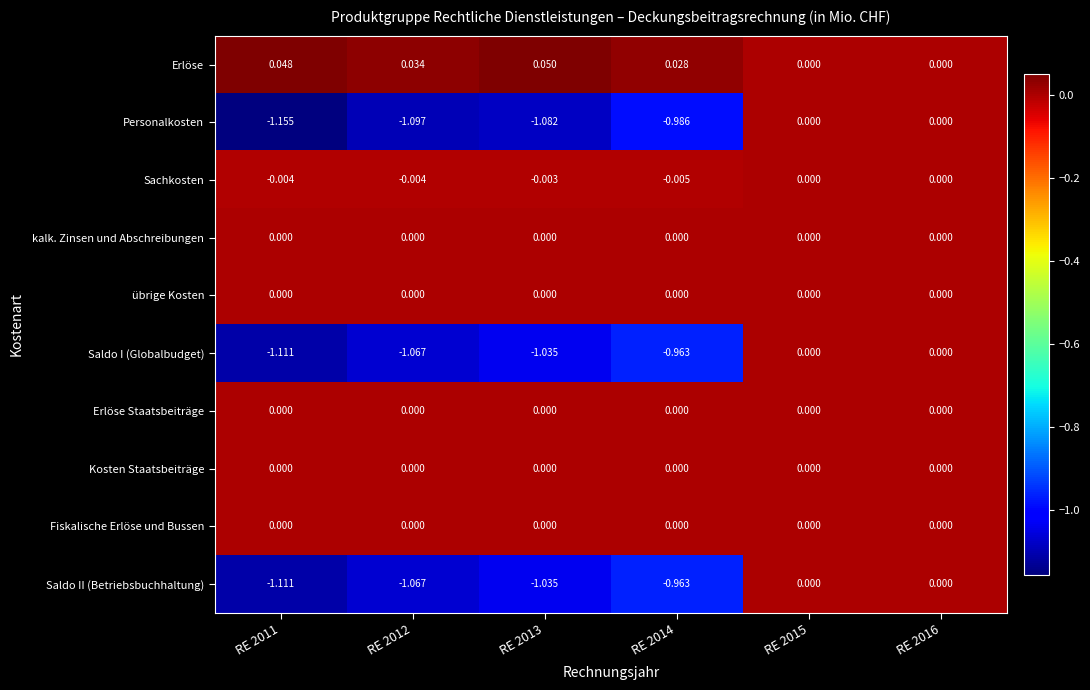

Is the value of Erlöse Staatsbeiträge at RE 2011 greater than the value of Erlöse at RE 2012?

No